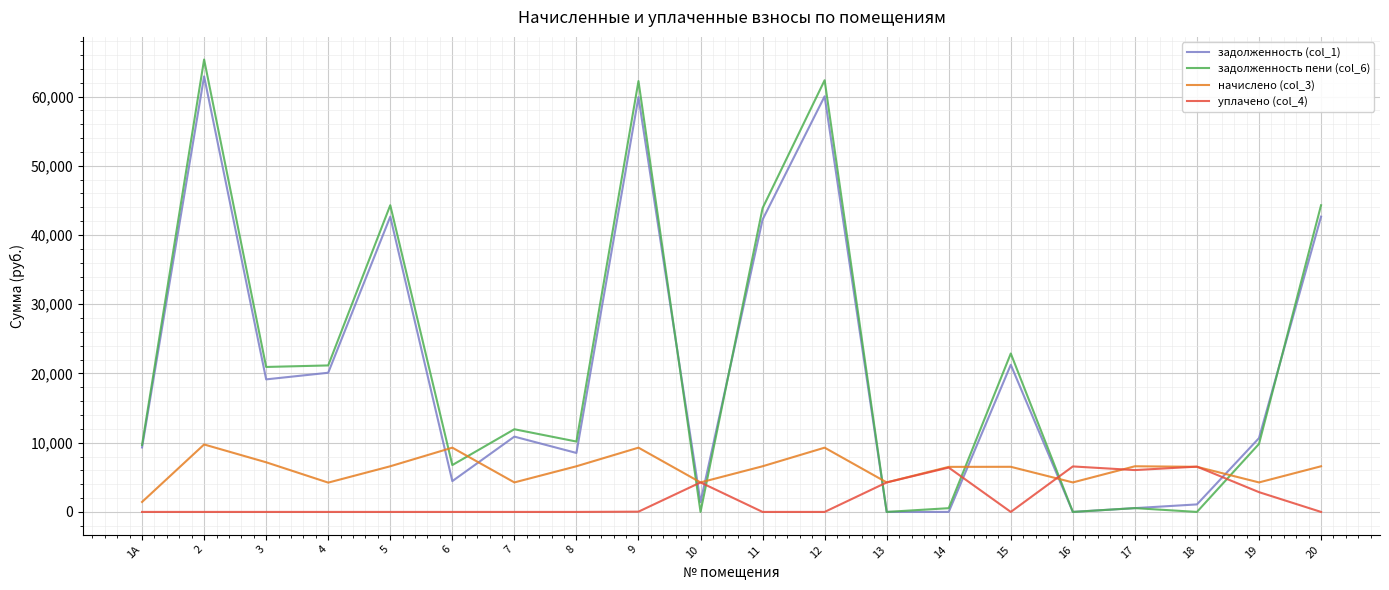

Where do задолженность (col_1) and начислено (col_3) first cross each other?

5 and 6